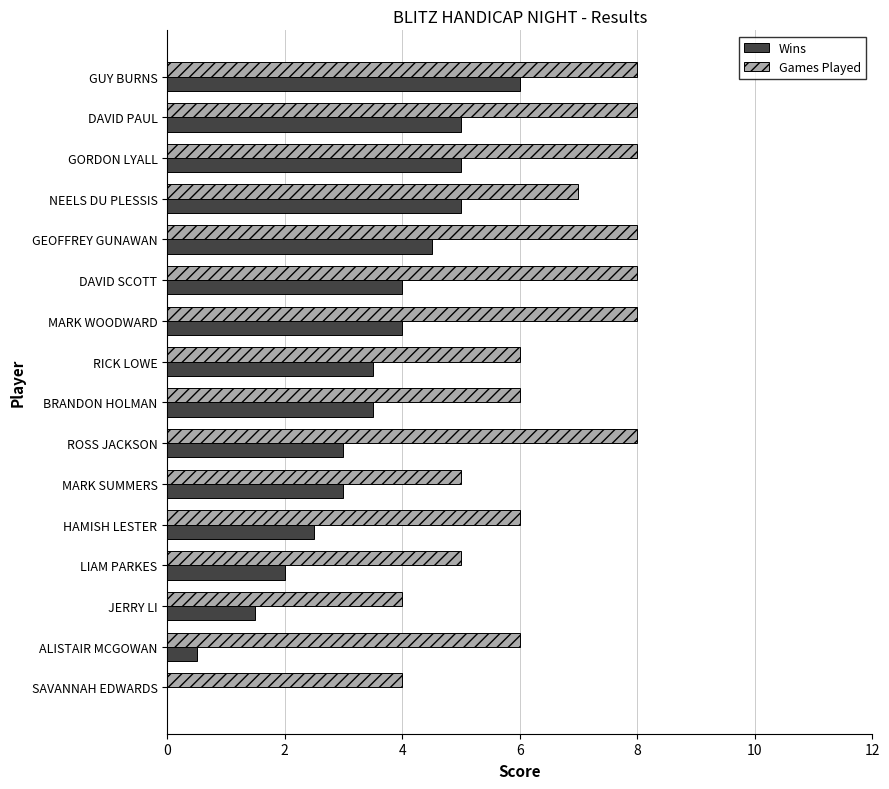

Read the Wins value at ROSS JACKSON.

3.0